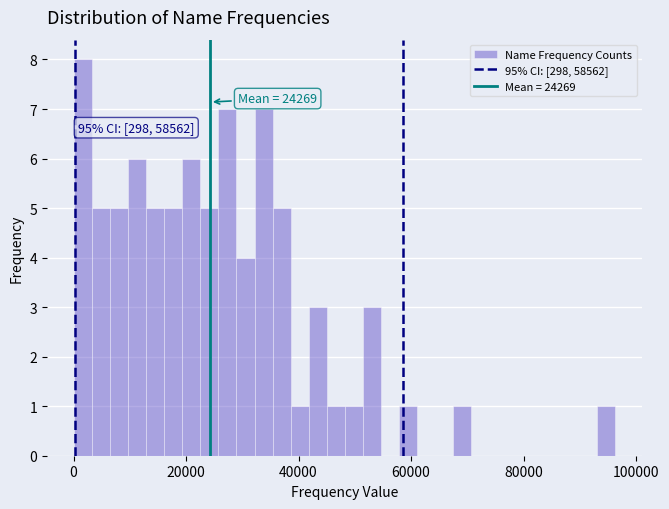

Around what value on the x-axis is the tallest bar? Give the approximate position of its centre, as read against the axis.

2000